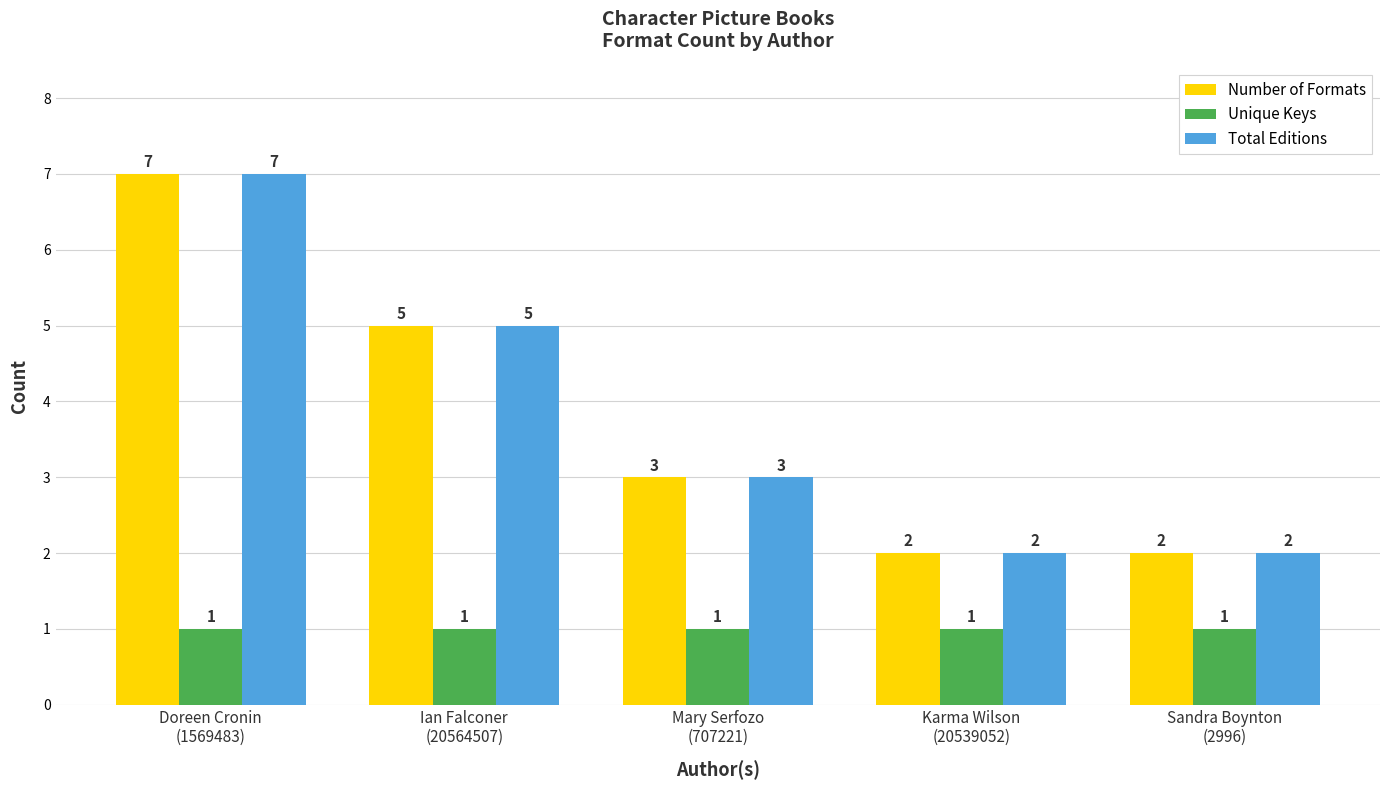

Count the Total Editions values in the range 2 to 5.

4